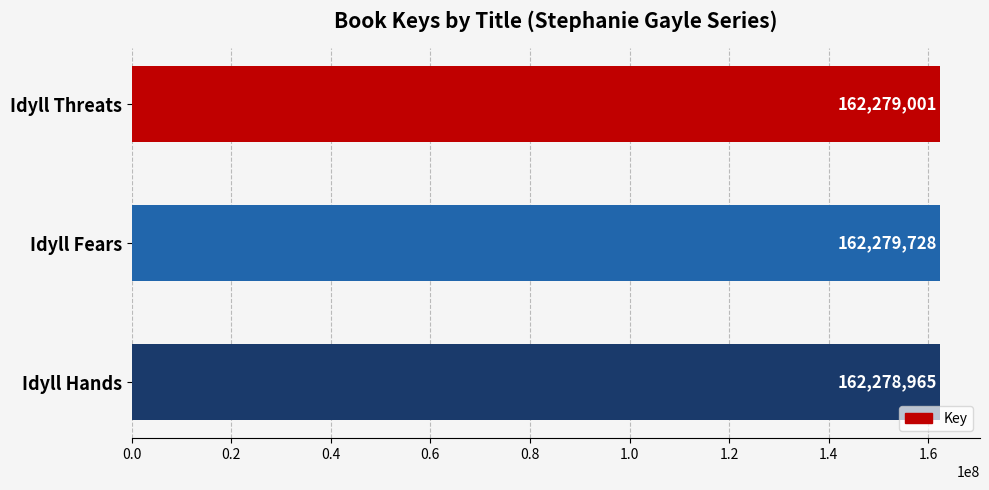

Between Idyll Hands and Idyll Threats, which is larger?

Idyll Threats